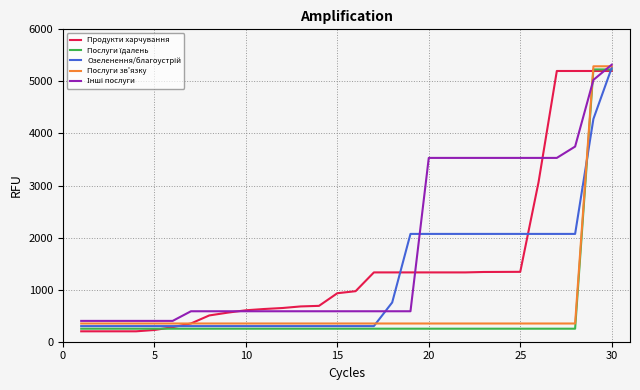

Count the number of categories in the chart.

30